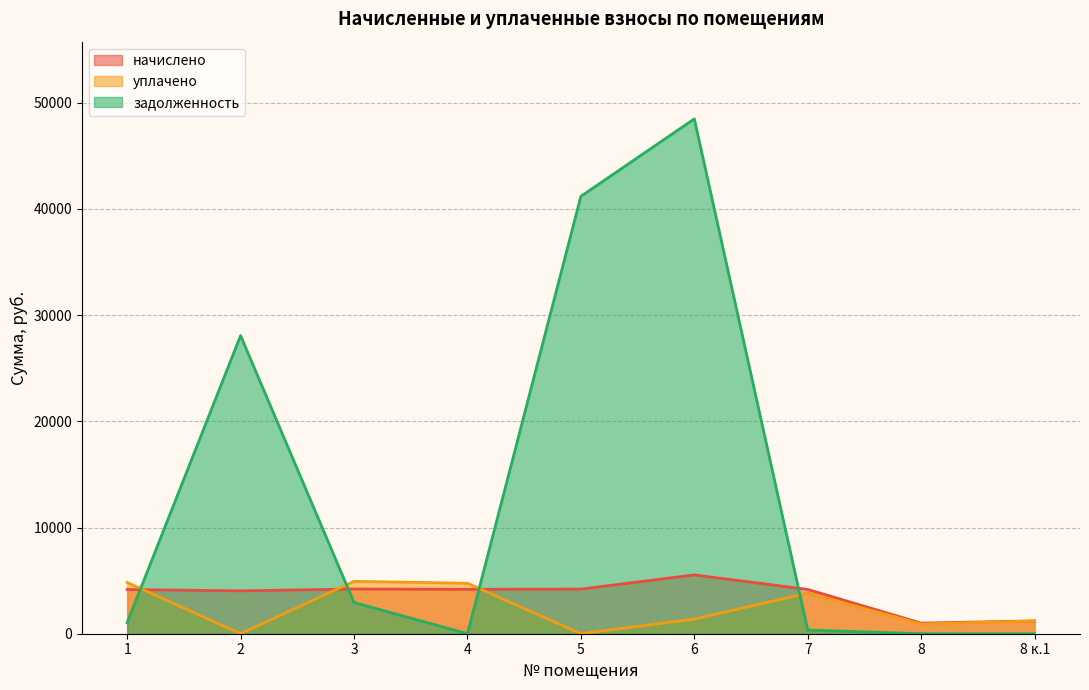

True or false: начислено has a value of 6472.6 at 7.

False